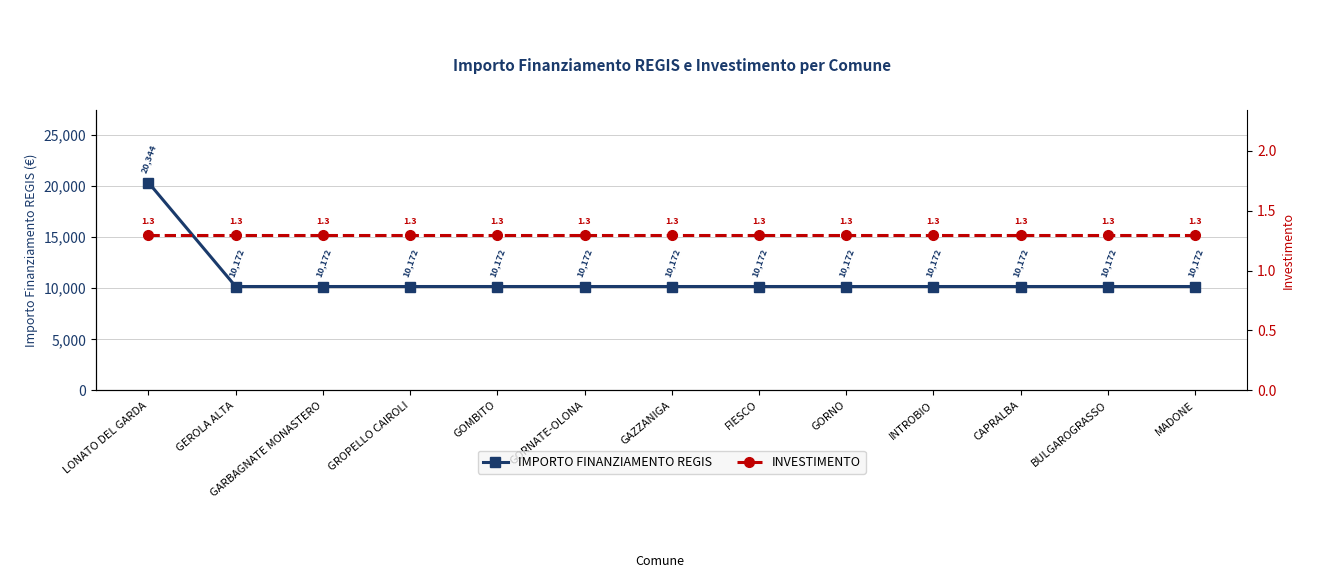

List the labels in order of IMPORTO FINANZIAMENTO REGIS value, largest first.

LONATO DEL GARDA, GEROLA ALTA, GARBAGNATE MONASTERO, GROPELLO CAIROLI, GOMBITO, GORNATE-OLONA, GAZZANIGA, FIESCO, GORNO, INTROBIO, CAPRALBA, BULGAROGRASSO, MADONE